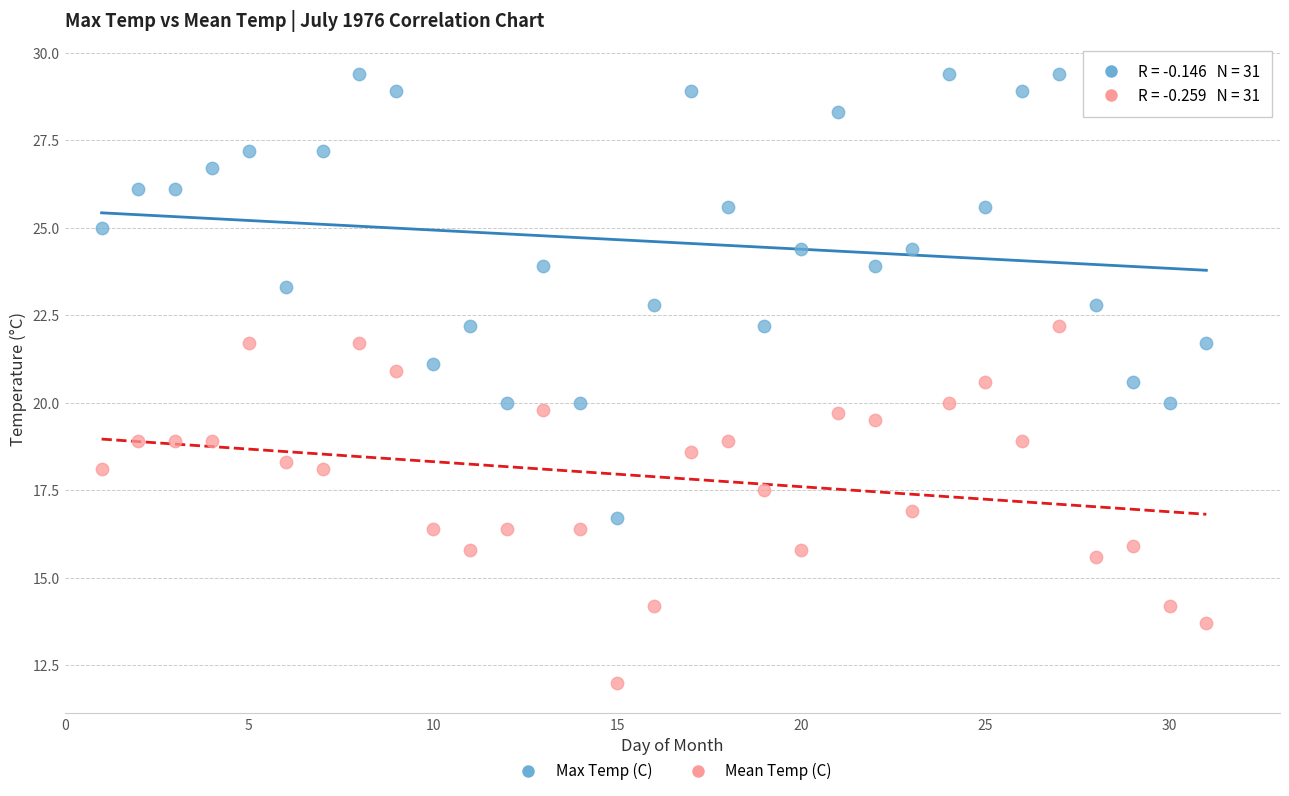

Which series reaches the maximum Y coordinate?

Max Temp (C)